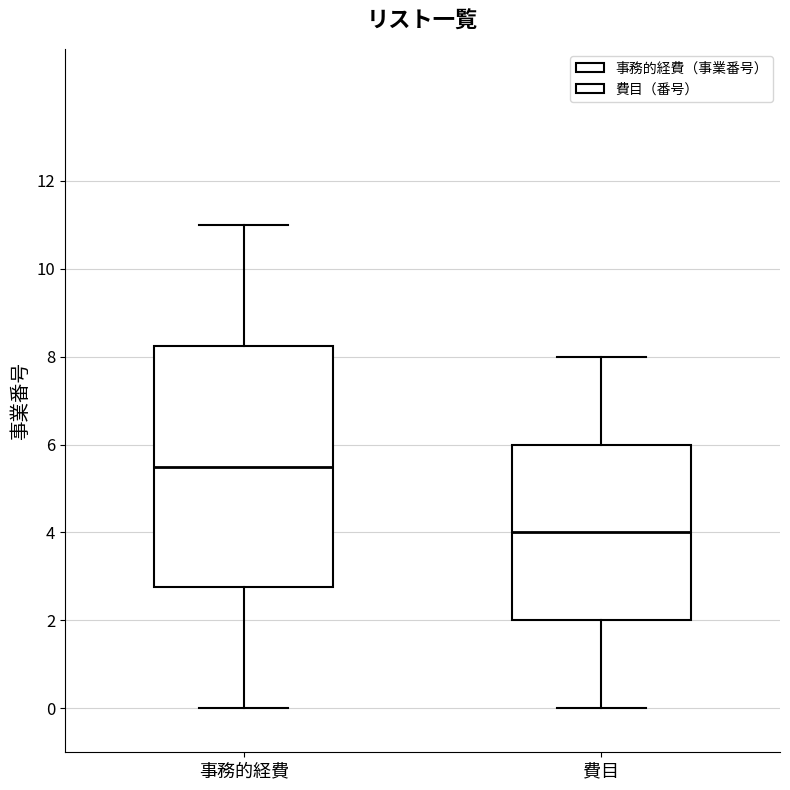

Reading left to right, transcribe this box plot: for each box, give where its median line is, the range the box spans, and where its two whiskers end, as read against the y-axis. The values are not printed on the chart, so give them approximately, as read against the axis.

事務的経費: median 5.6, box 2.8 to 8.2, whiskers 0.0 to 11.0
費目: median 4.0, box 2.0 to 6.0, whiskers 0.0 to 8.0